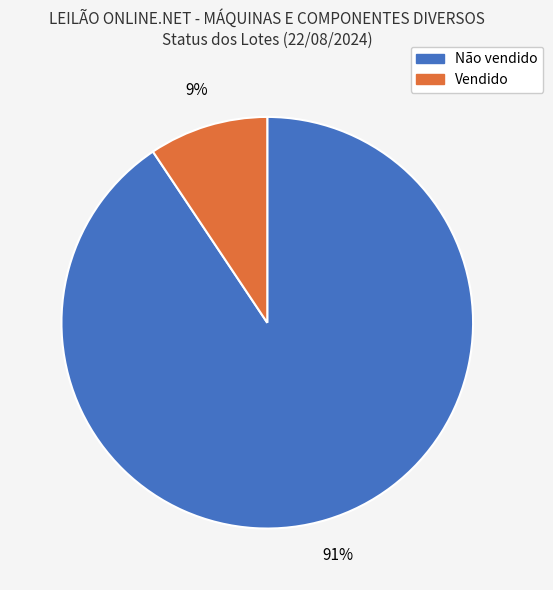

To the nearest percent, what portion does Vendido represent?

9%